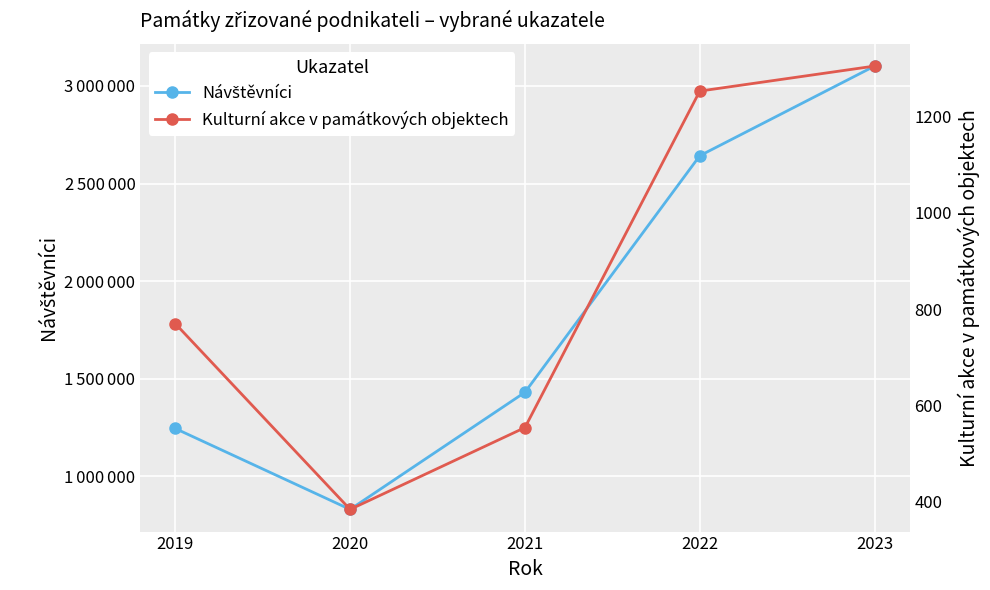

What is the value of the Návštěvníci point at the 5th from the left?

3101950